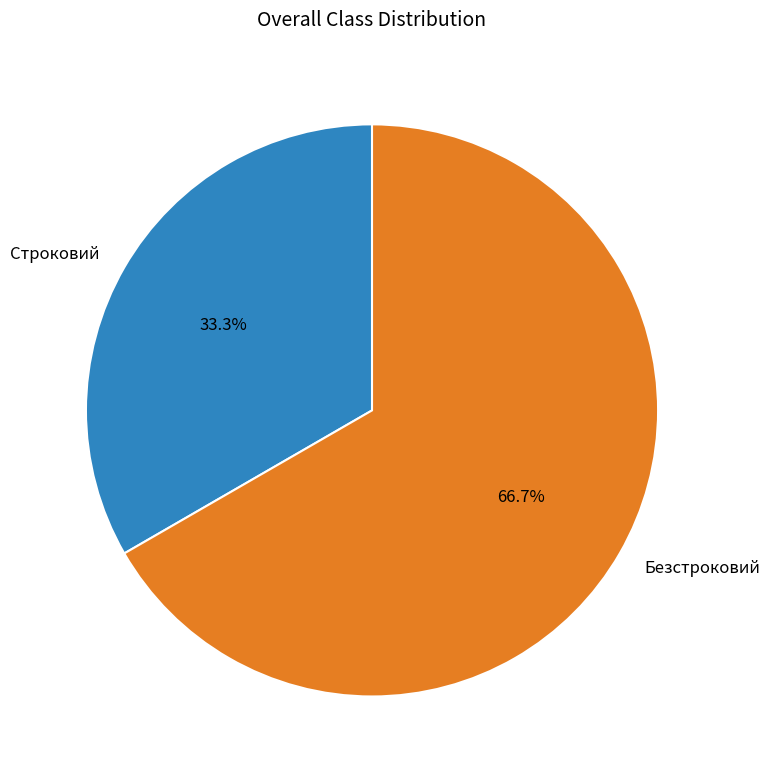

How many segments does this pie chart have?

2